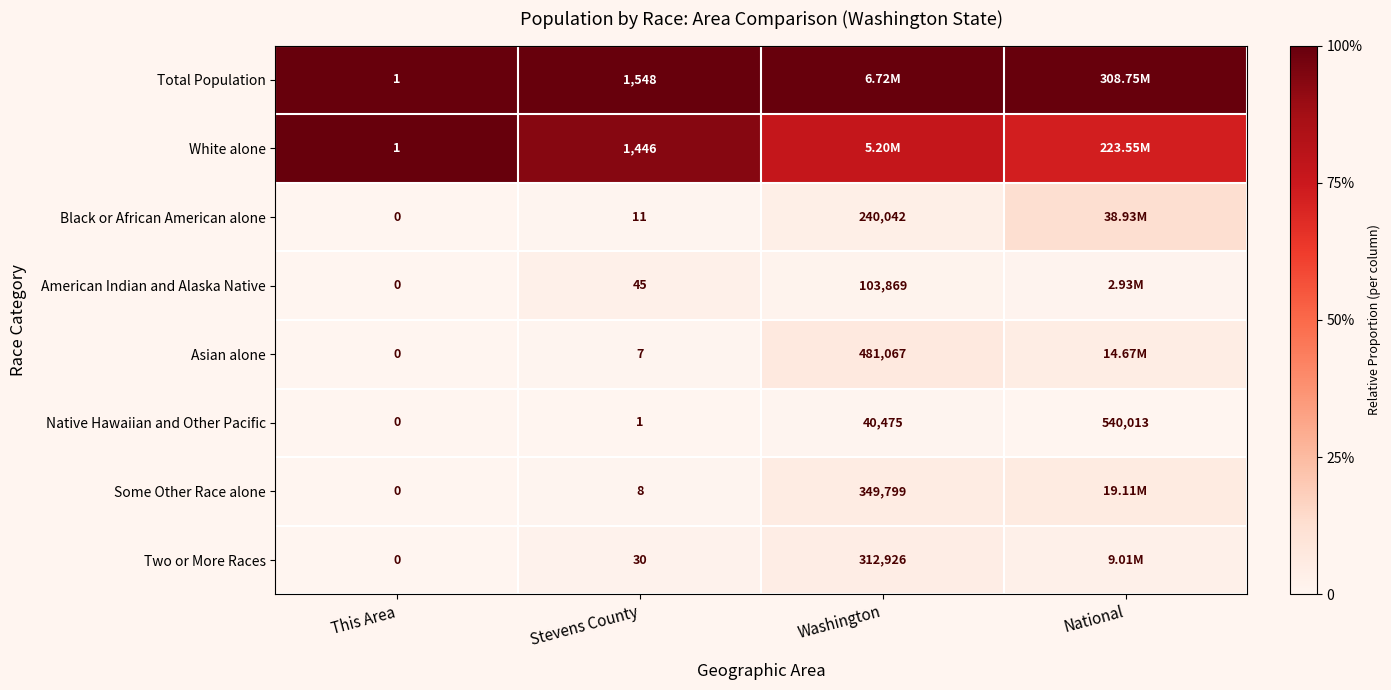

At Stevens County, list the series in order from smallest to largest.

Native Hawaiian and Other Pacific, Asian alone, Some Other Race alone, Black or African American alone, Two or More Races, American Indian and Alaska Native, White alone, Total Population